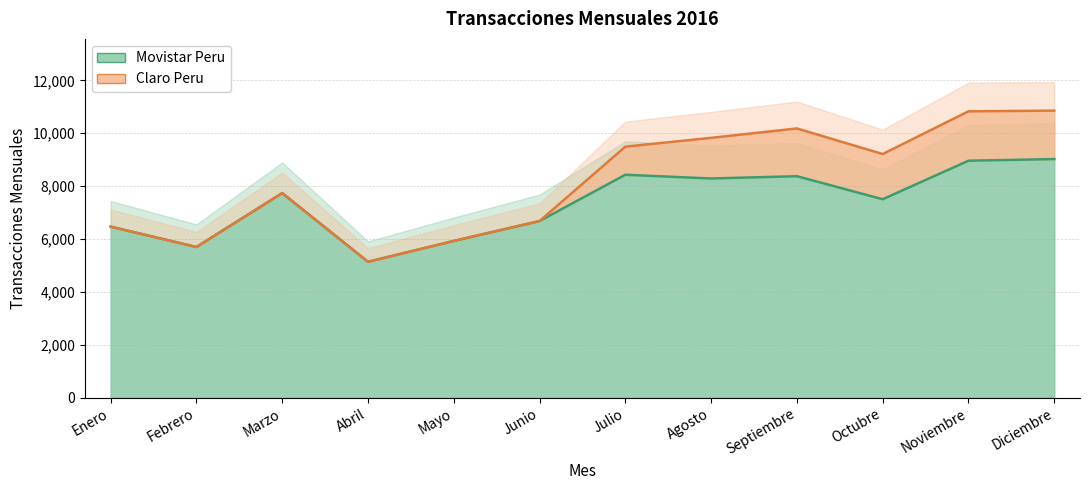

At which category does the chart reach its minimum across all series?

Abril